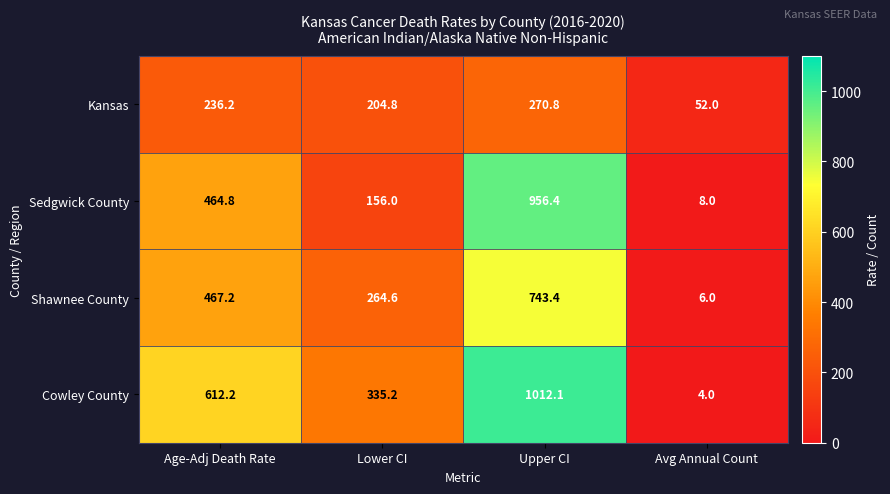

True or false: Kansas has a value of 236.2 at Age-Adj Death Rate.

True